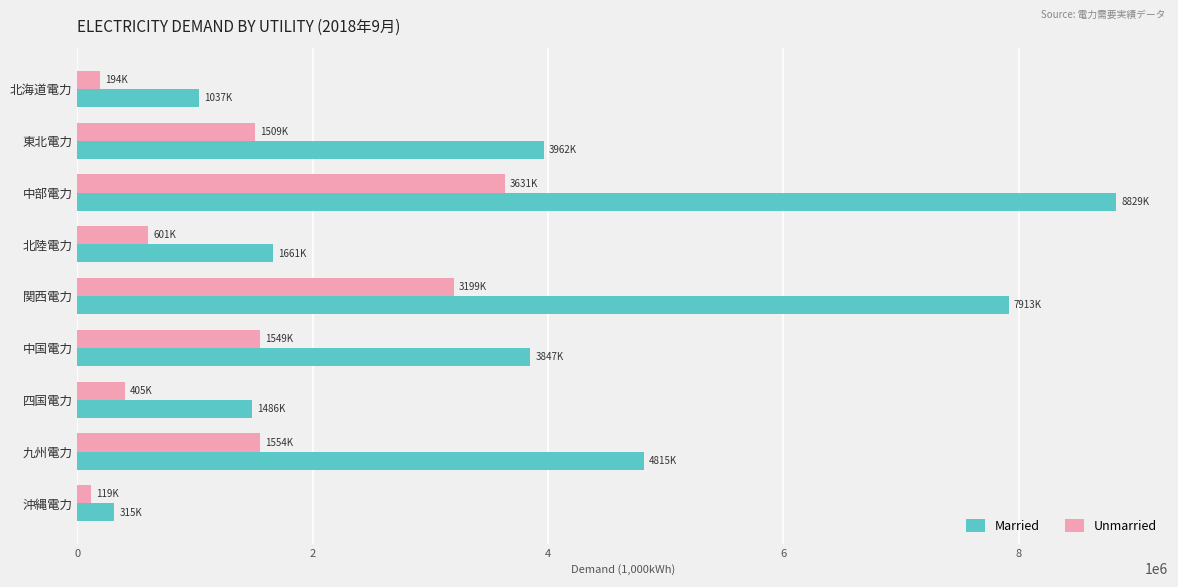

At which label does Married reach its peak?

中部電力